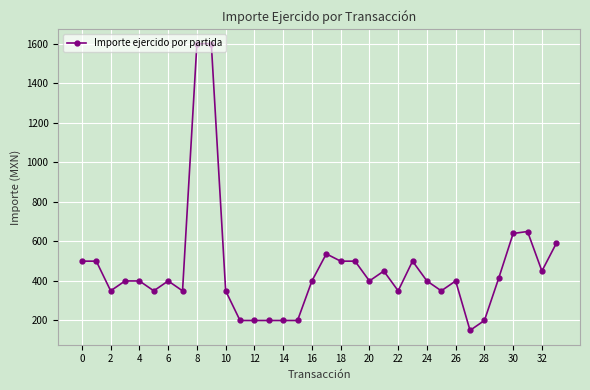

Count the number of categories in the chart.

34